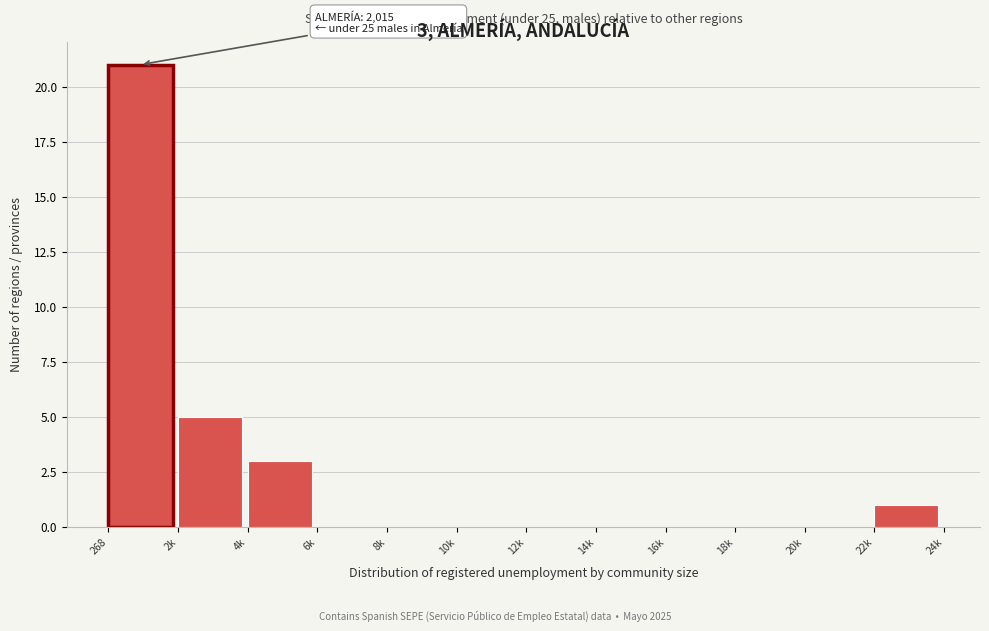

Reading right to left, extract all data points from this chart.

22k=1	20k=0	18k=0	16k=0	14k=0	12k=0	10k=0	8k=0	6k=0	4k=3	2k=5	268=21